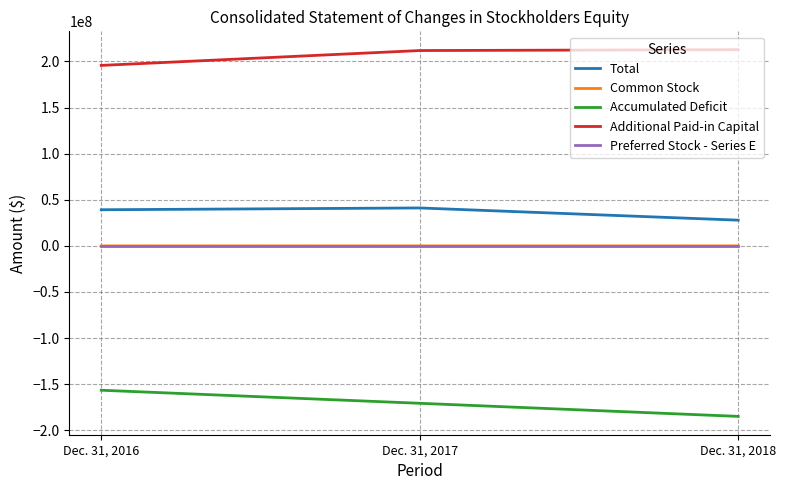

What is the average value of the Common Stock series?

3187